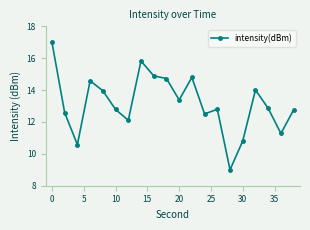

What is the smallest value displayed?

9.0